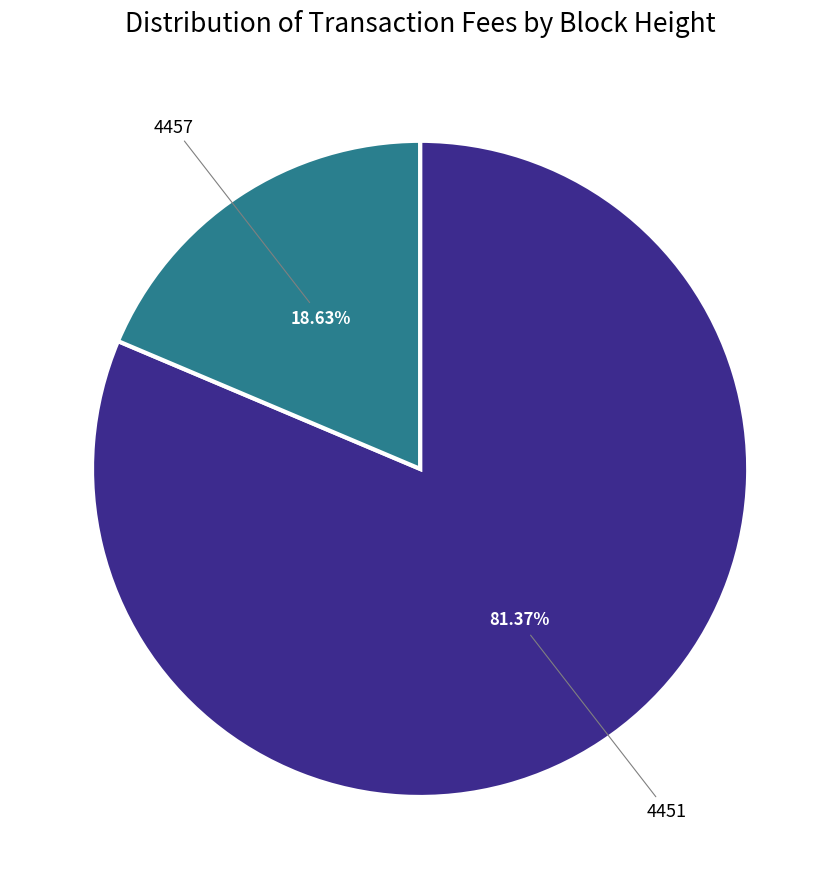

How many slices are in this pie chart?

2